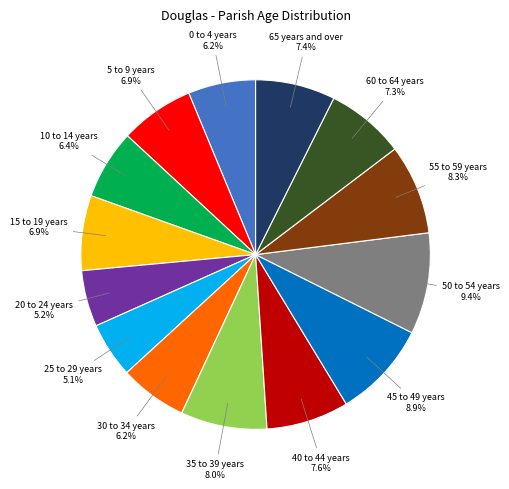

Is there any slice that represents more than half of the pie?

No